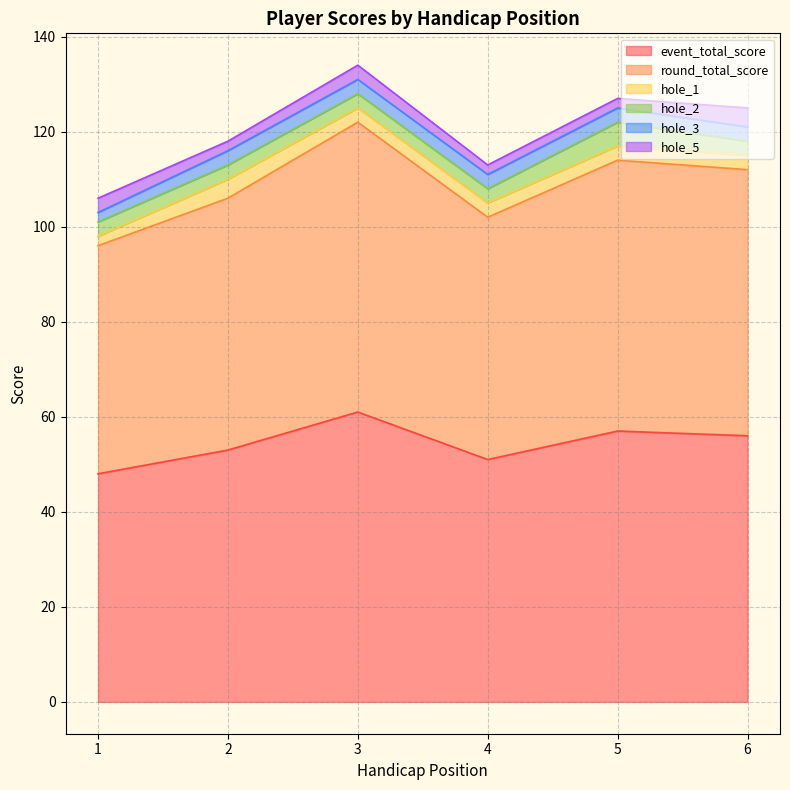

List the labels in order of hole_5 value, smallest first.

2, 4, 5, 1, 3, 6